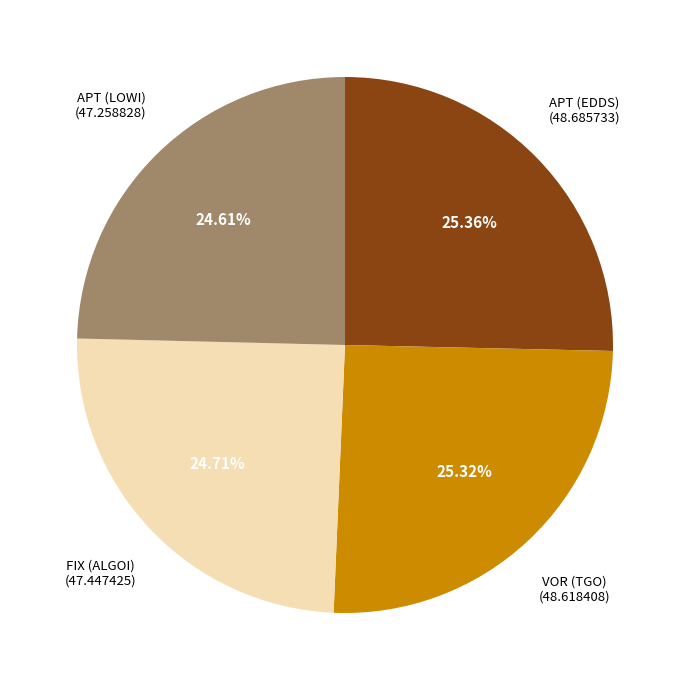

True or false: APT (EDDS) accounts for 37% of the total.

False